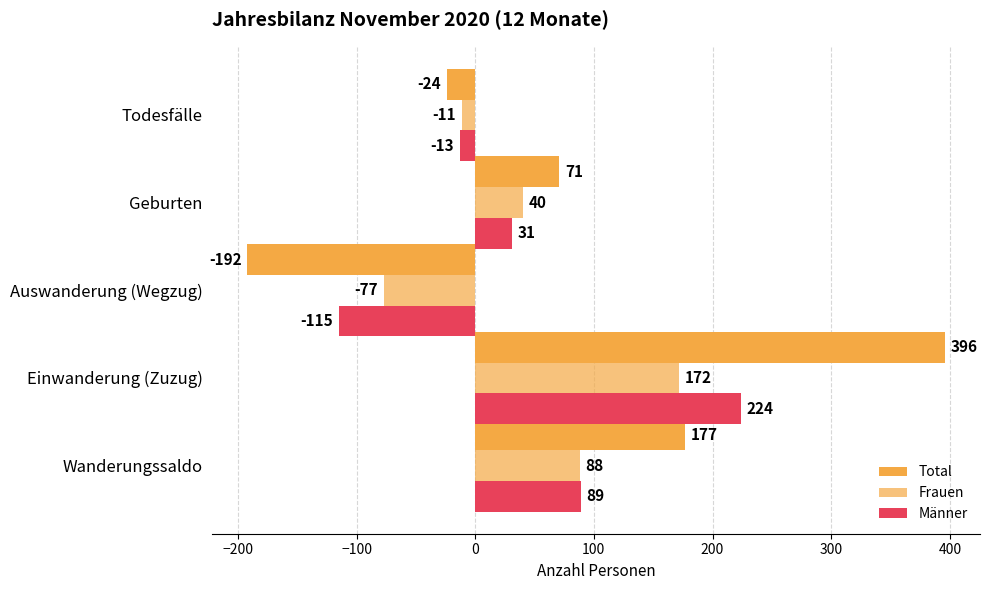

Reading left to right, transcribe all the data shown in this chart.

Total: 177	396	-192	71	-24
Frauen: 88	172	-77	40	-11
Männer: 89	224	-115	31	-13